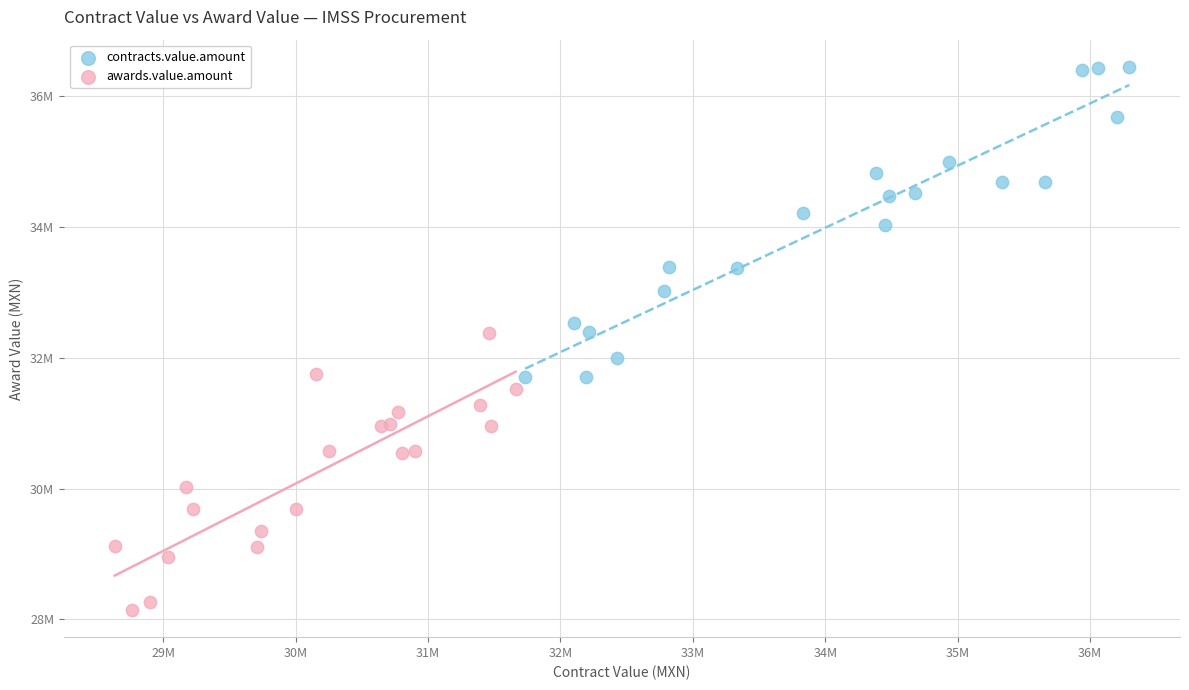

Which series reaches the minimum Y coordinate?

awards.value.amount